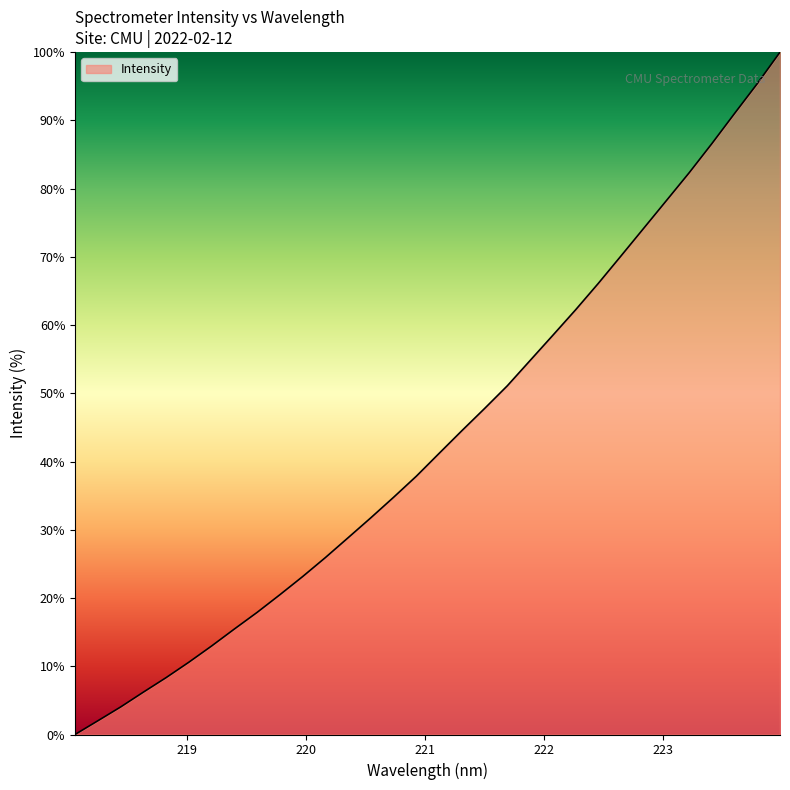

What is the difference between the maximum and minimum values?

100.0